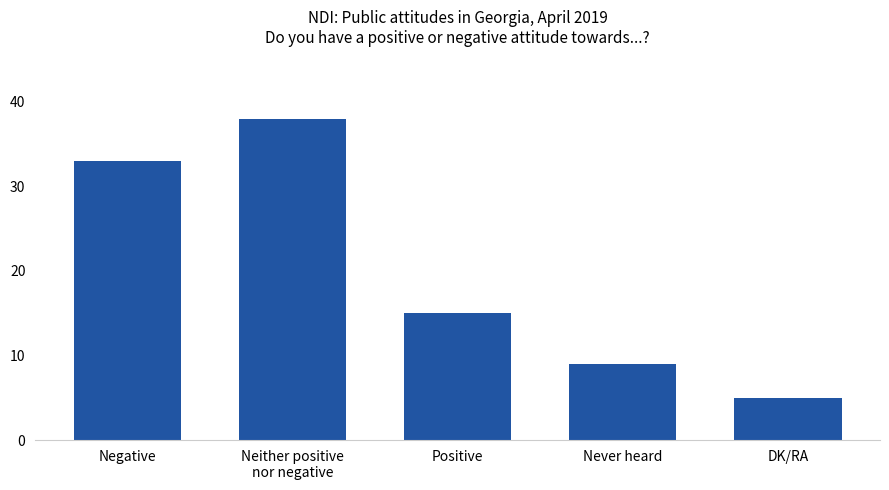

Does the chart contain any negative values?

No